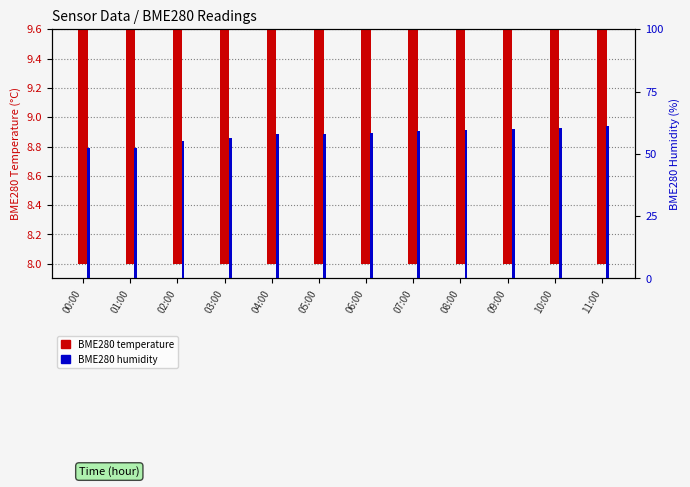

Reading left to right, extract all data points from this chart.

BME280 temperature: 8.1	8.2	8.6	8.8	9.0	9.0	9.1	9.1	9.2	9.2	9.3	9.4
BME280 humidity: 52.3	52.5	55.2	56.3	57.9	58.0	58.5	59.0	59.5	60.0	60.5	61.0